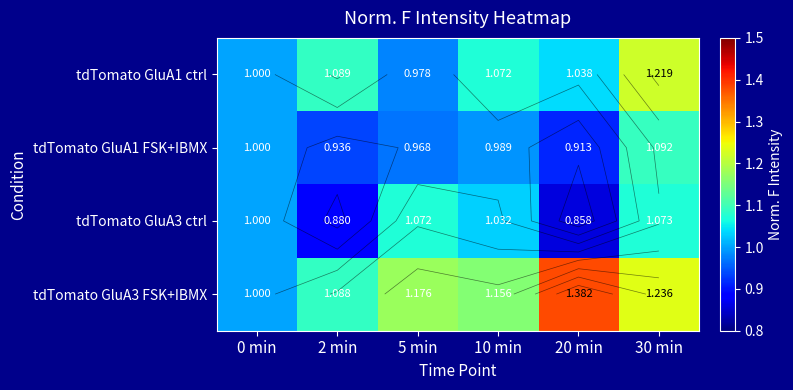

List the labels in order of tdTomato GluA1 ctrl value, smallest first.

5 min, 0 min, 20 min, 10 min, 2 min, 30 min